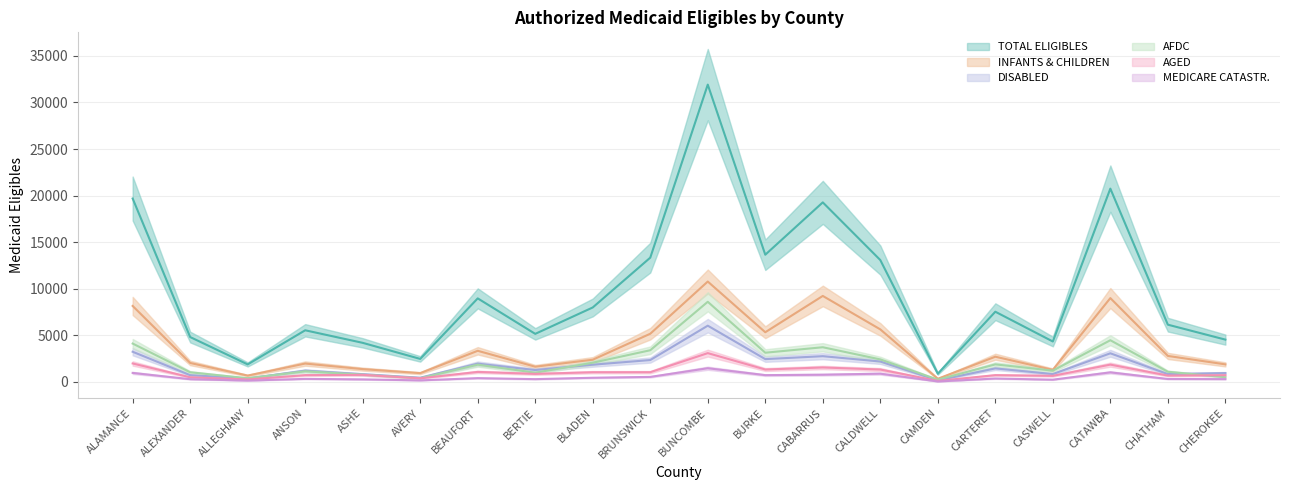

How many lines are shown in the chart?

6